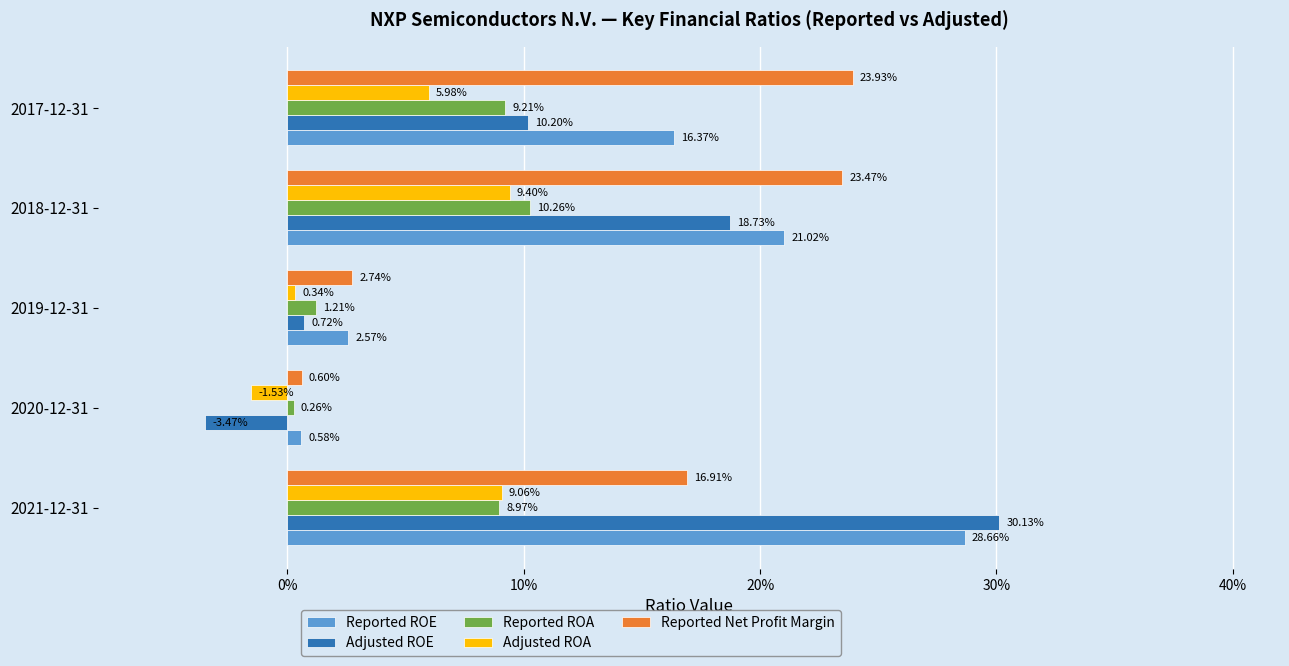

What are all the series names shown in the legend?

Reported ROE, Adjusted ROE, Reported ROA, Adjusted ROA, Reported Net Profit Margin